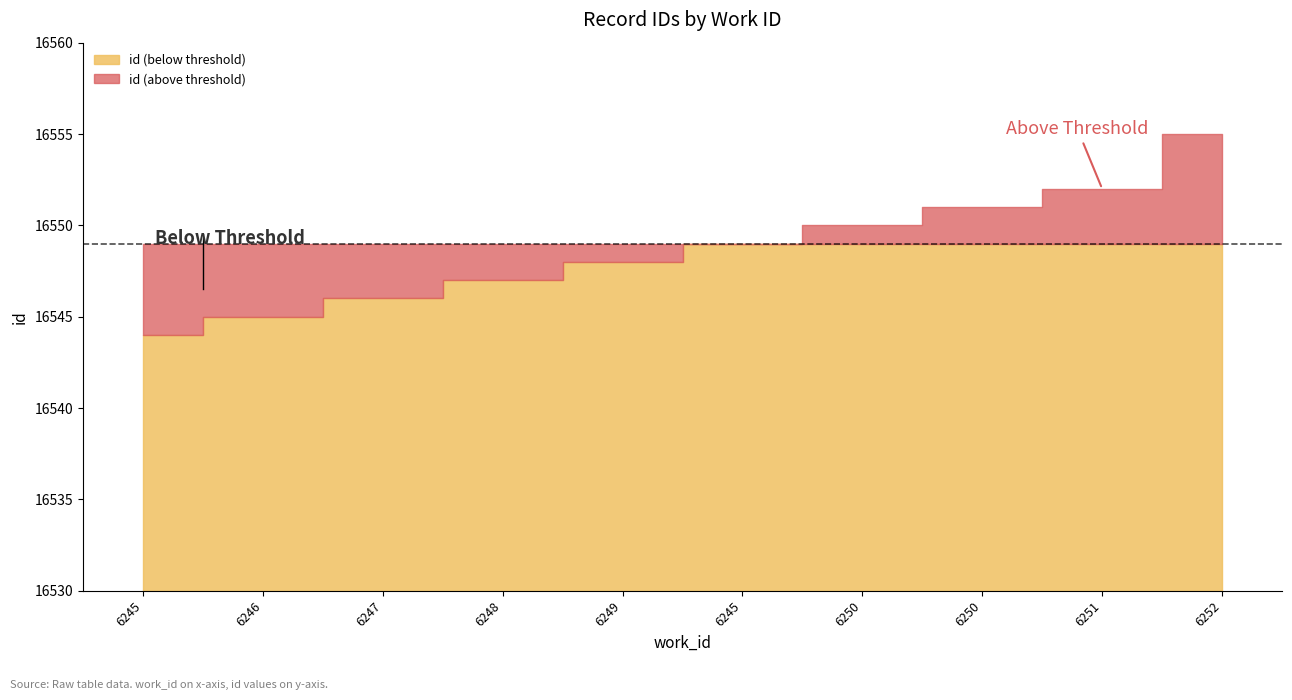

How many data points are less than 16549?

5